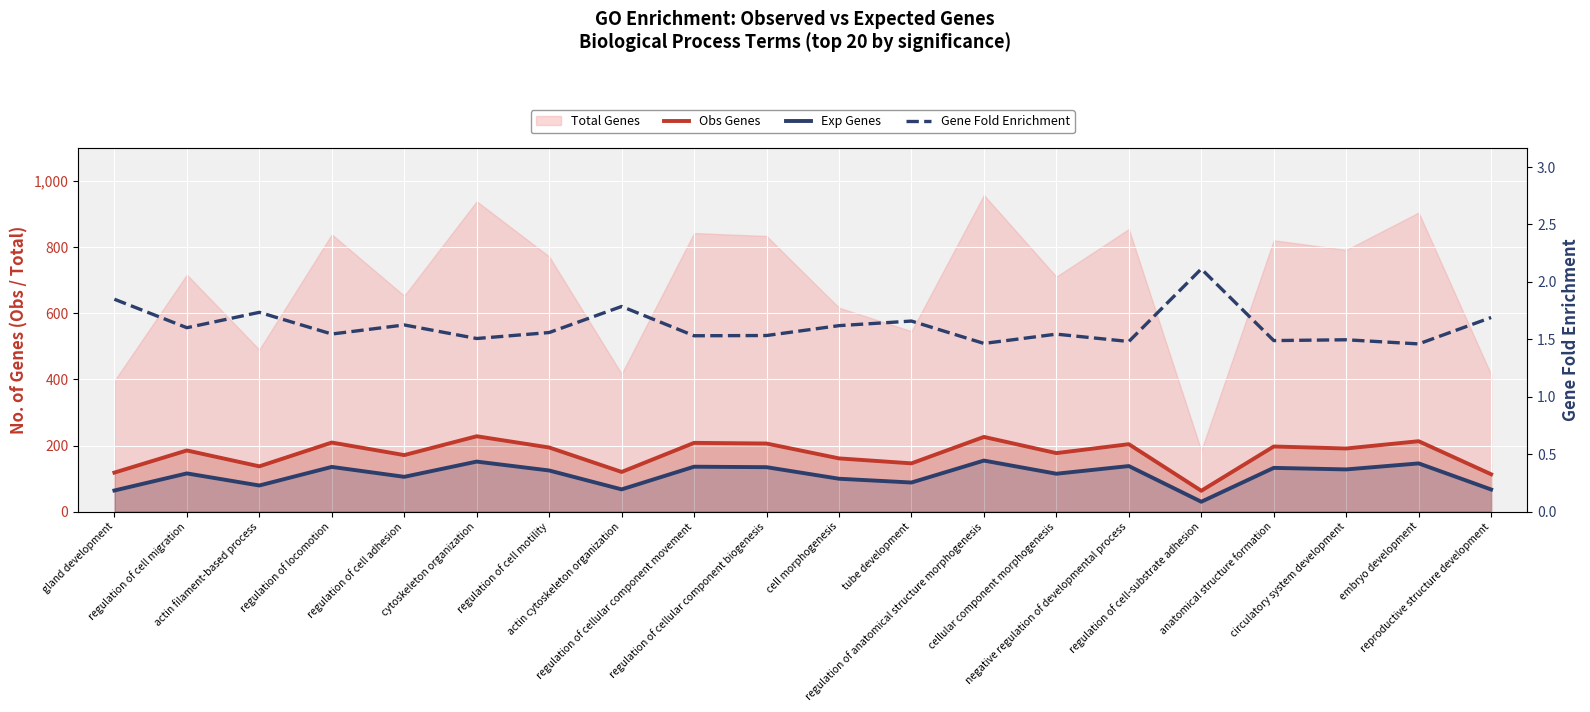

Which has a higher value, circulatory system development or tube development?

circulatory system development